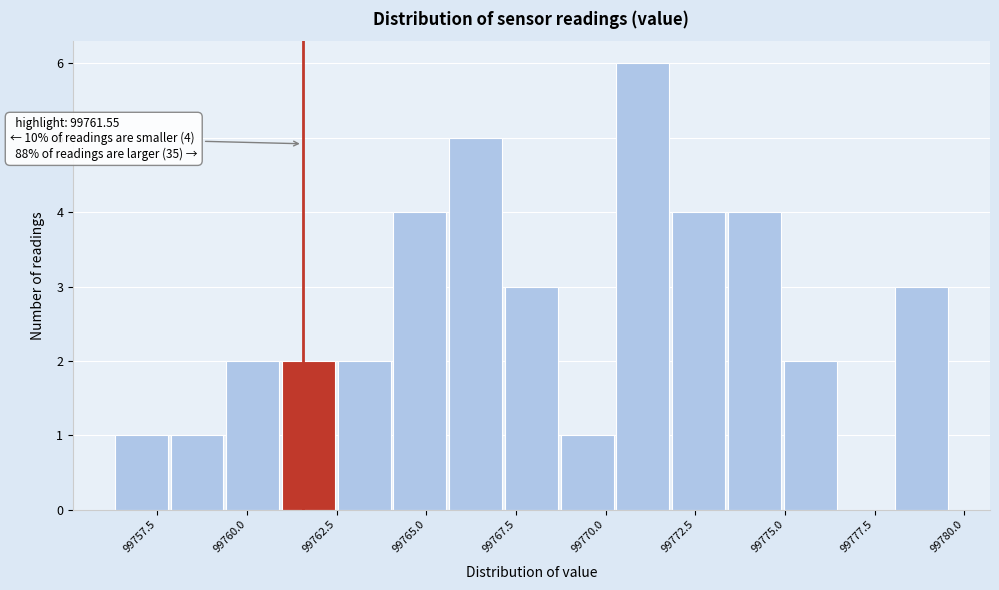

Around what value on the x-axis is the tallest bar? Give the approximate position of its centre, as read against the axis.

99771.0